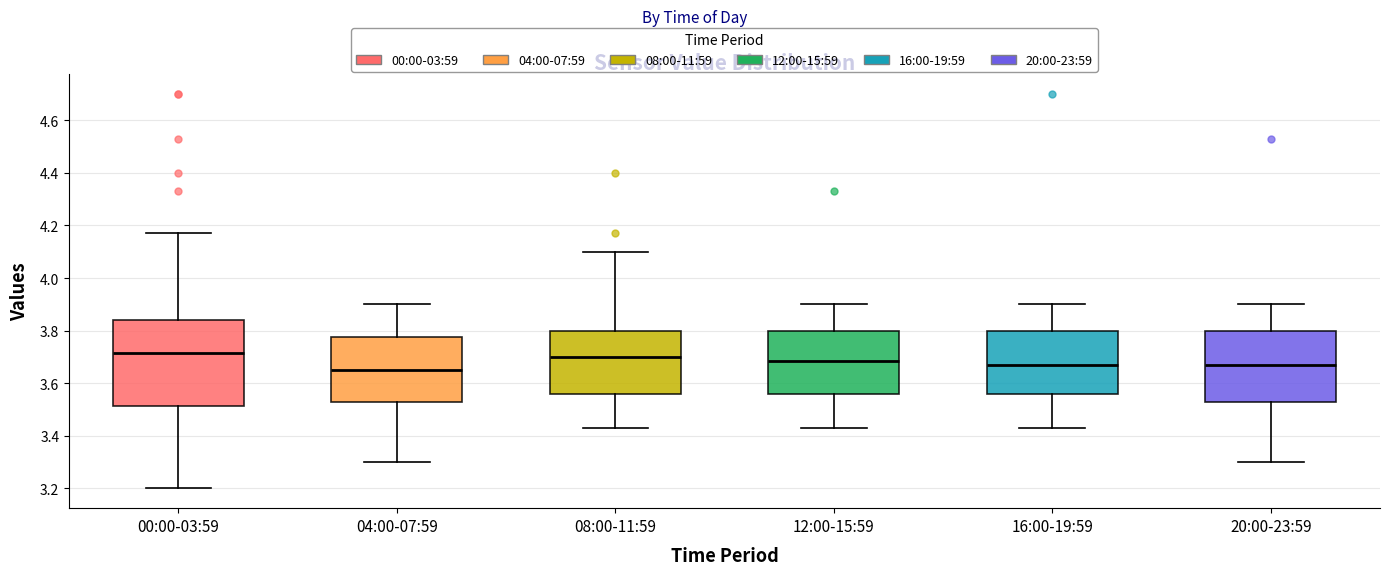

Reading left to right, transcribe this box plot: for each box, give where its median line is, the range the box spans, and where its two whiskers end, as read against the y-axis. The values are not printed on the chart, so give them approximately, as read against the axis.

00:00-03:59: median 3.72, box 3.52 to 3.84, whiskers 3.20 to 4.18
04:00-07:59: median 3.66, box 3.54 to 3.78, whiskers 3.30 to 3.90
08:00-11:59: median 3.70, box 3.56 to 3.80, whiskers 3.44 to 4.10
12:00-15:59: median 3.68, box 3.56 to 3.80, whiskers 3.44 to 3.90
16:00-19:59: median 3.68, box 3.56 to 3.80, whiskers 3.44 to 3.90
20:00-23:59: median 3.68, box 3.54 to 3.80, whiskers 3.30 to 3.90